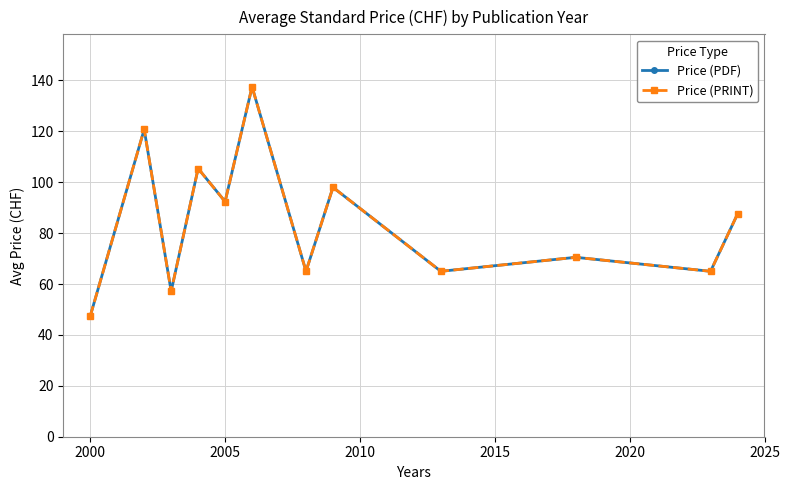

At how many categories does at least one series exceed 62?

10